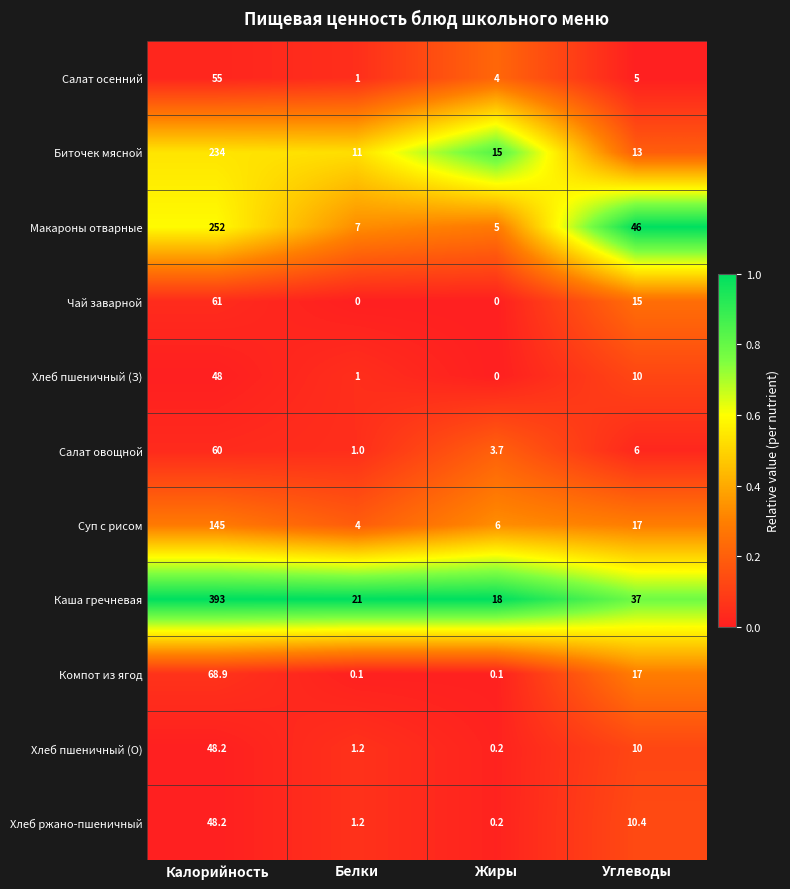

What is the greatest value displayed?

393.0